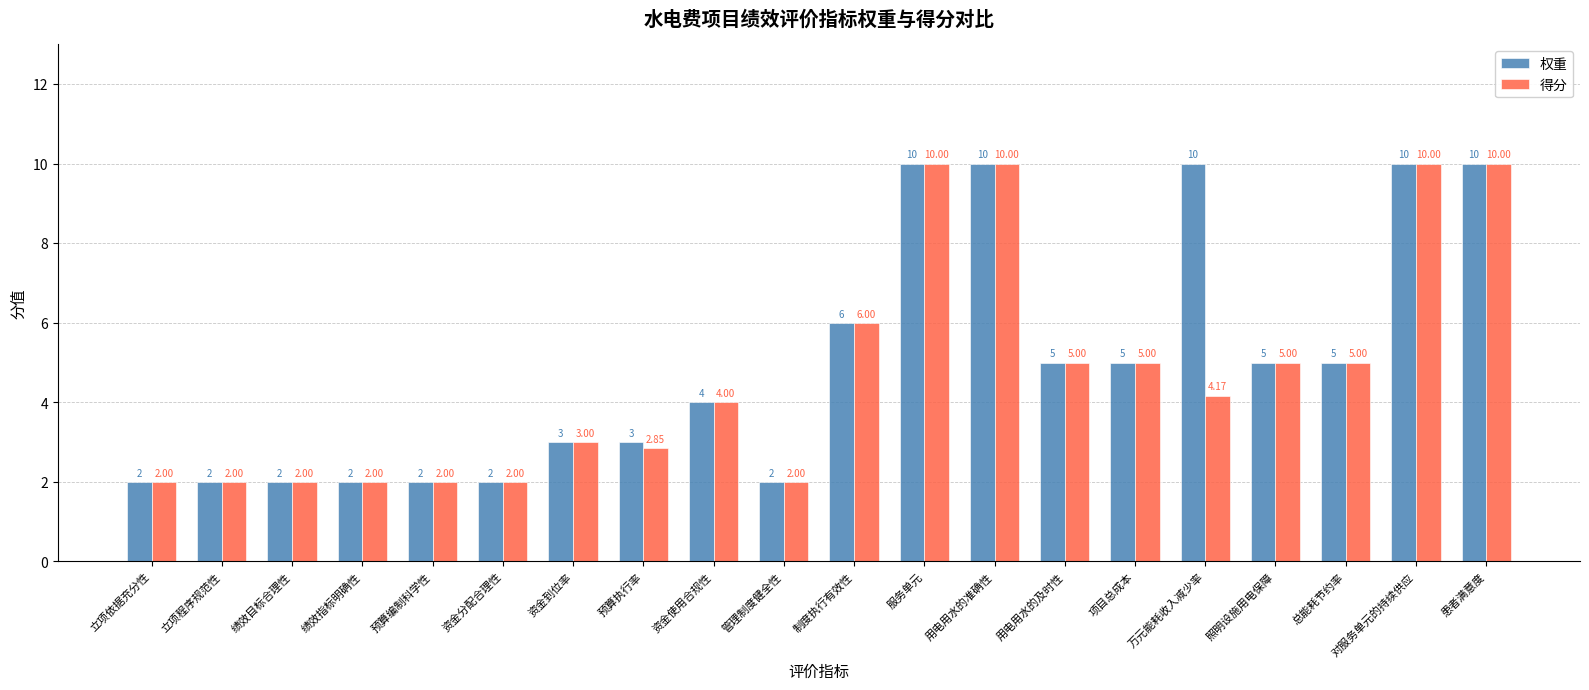

What is the difference between the maximum and second lowest values in the 得分 series?

8.0